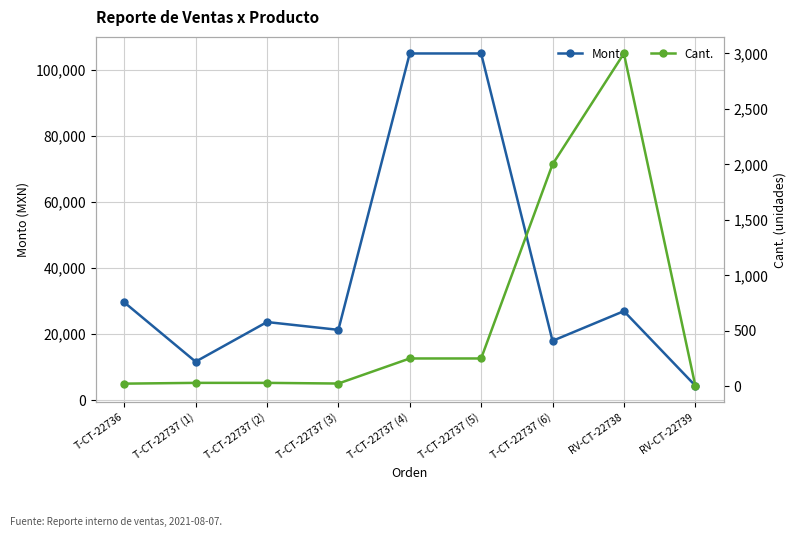

Rank the categories by Monto value from highest to lowest.

T-CT-22737 (4), T-CT-22737 (5), T-CT-22736, RV-CT-22738, T-CT-22737 (2), T-CT-22737 (3), T-CT-22737 (6), T-CT-22737 (1), RV-CT-22739